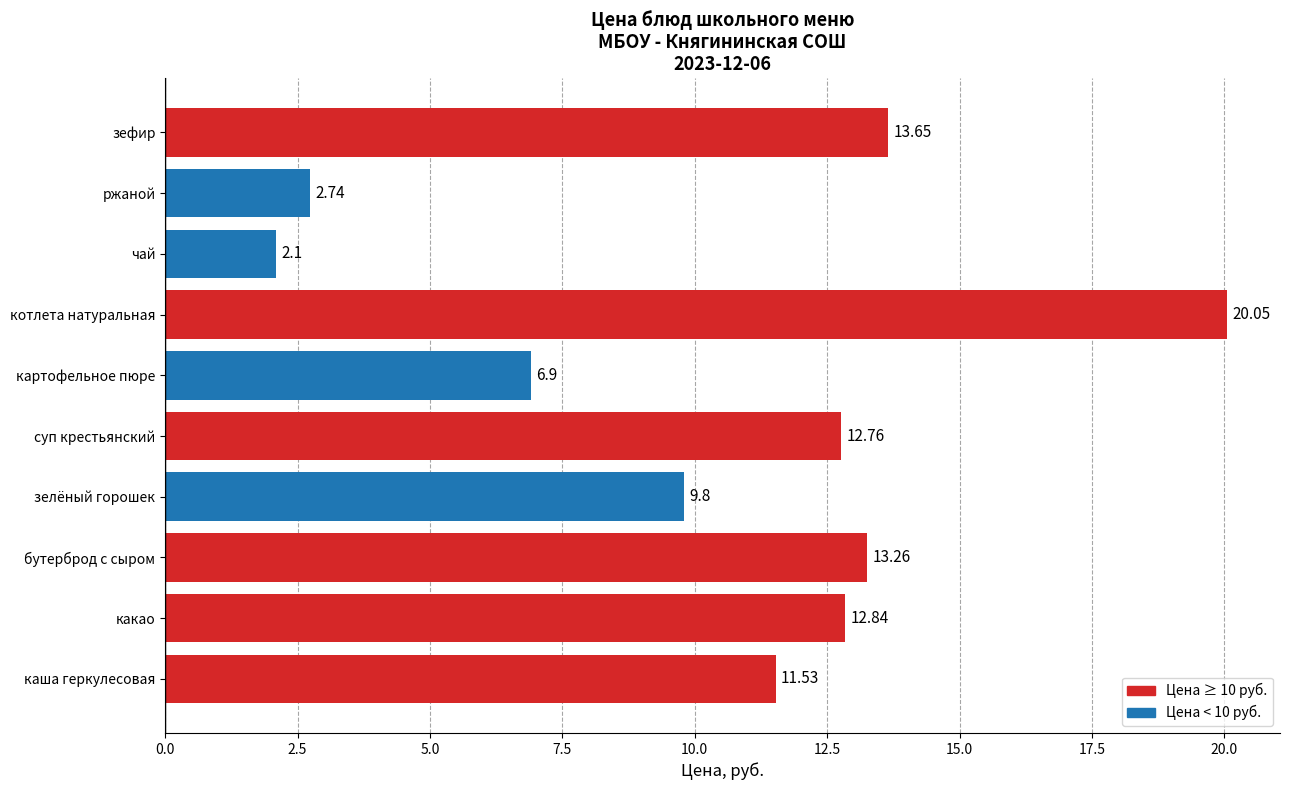

Where is the data nearest to the value 11?

каша геркулесовая